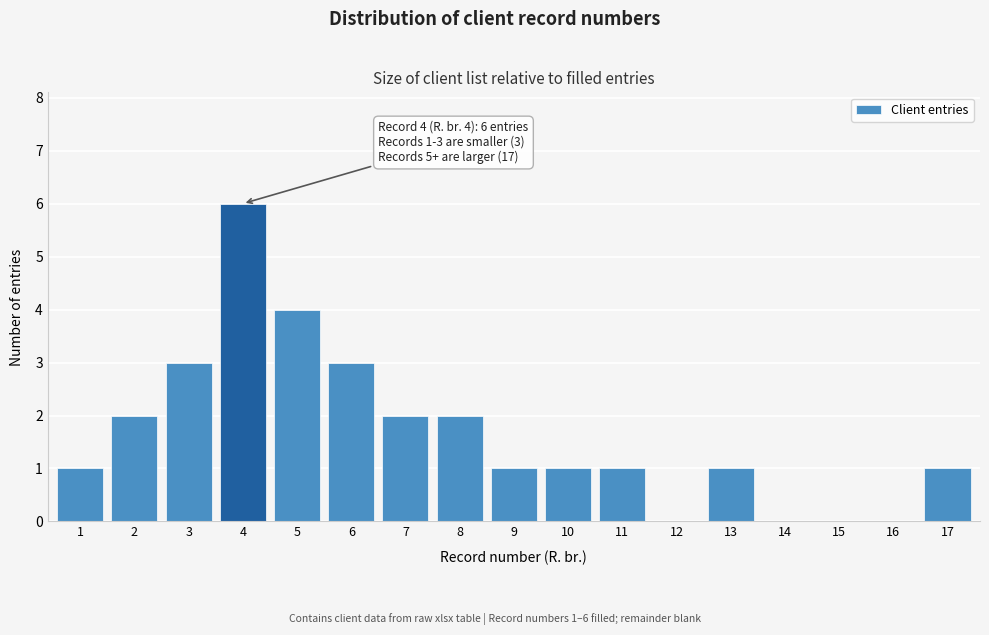

Reading right to left, transcribe all the data shown in this chart.

17=1	16=0	15=0	14=0	13=1	12=0	11=1	10=1	9=1	8=2	7=2	6=3	5=4	4=6	3=3	2=2	1=1